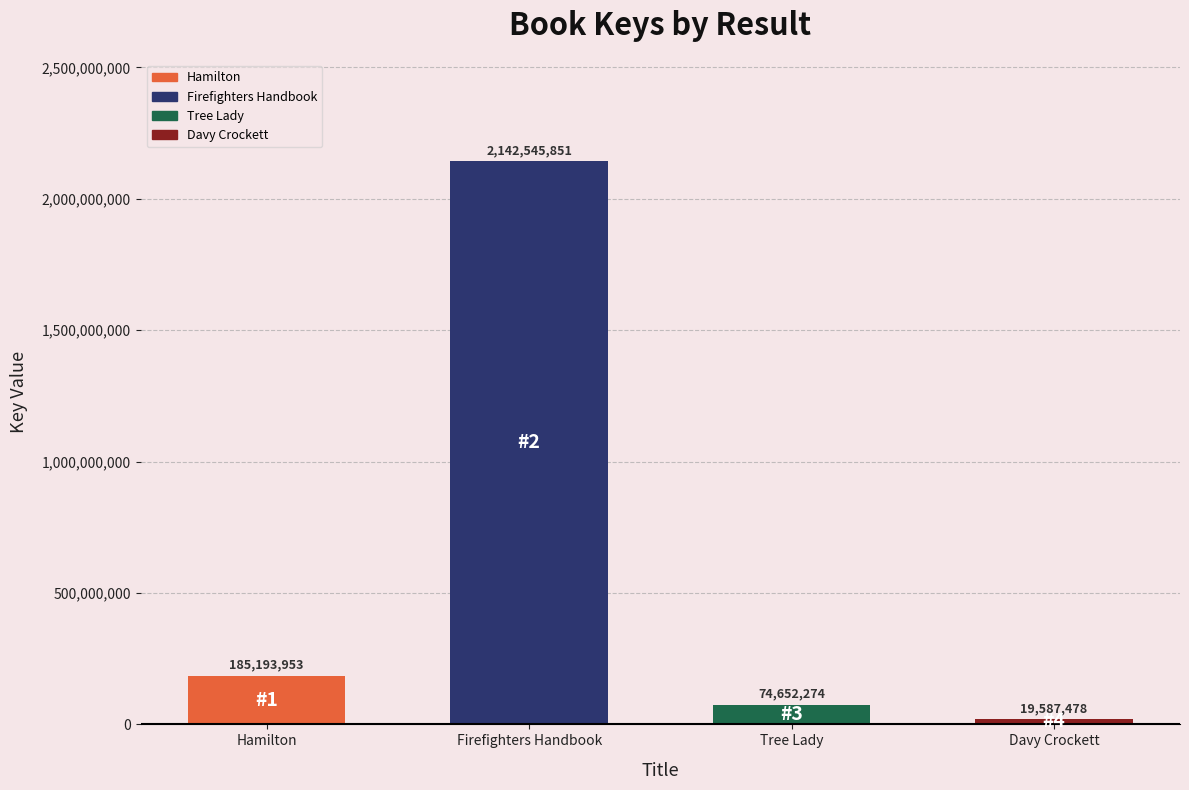

Reading left to right, what are all the values shown in this chart?

185193953	2142545851	74652274	19587478